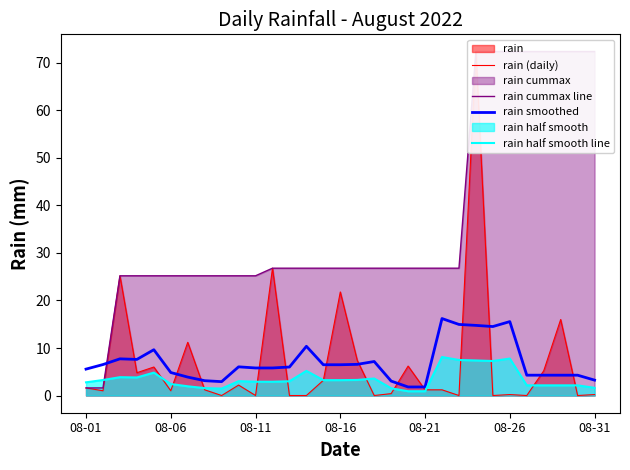

What position from the right is 13?

18